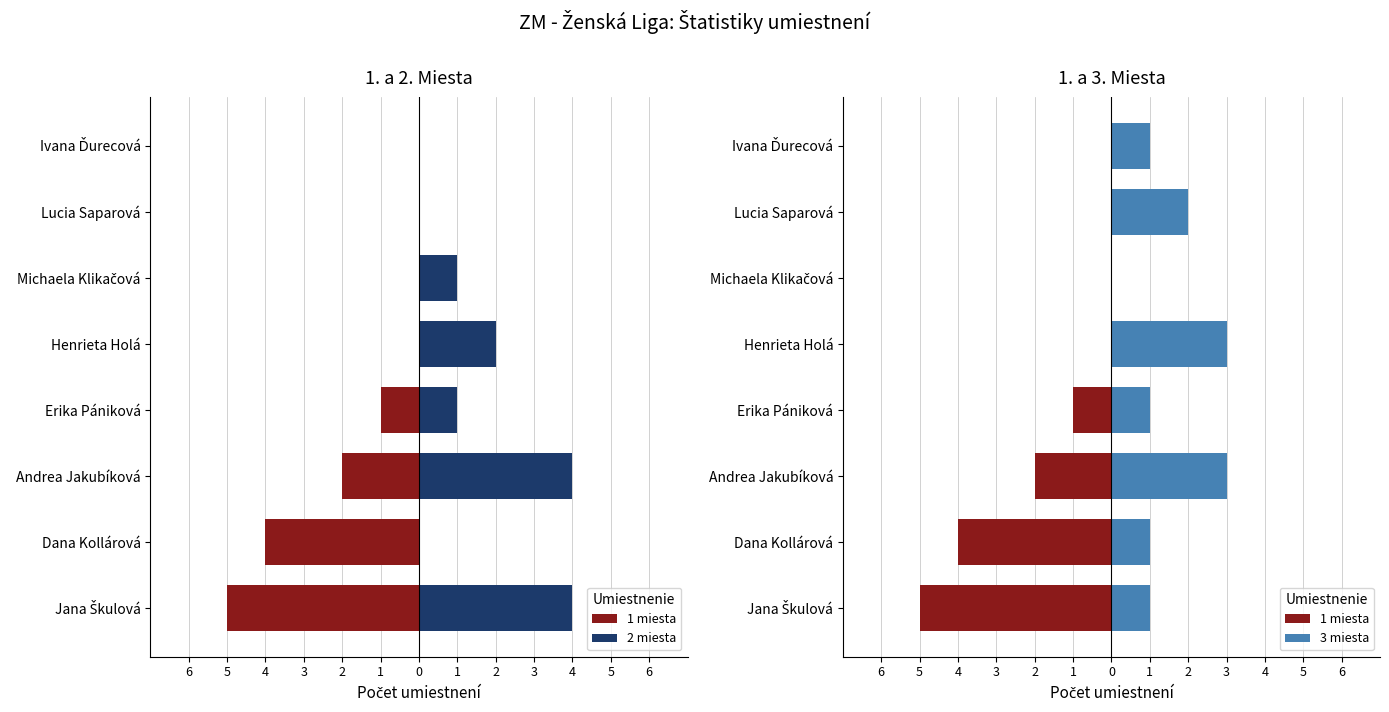

How many values in the 2 miesta series exceed 1?

3